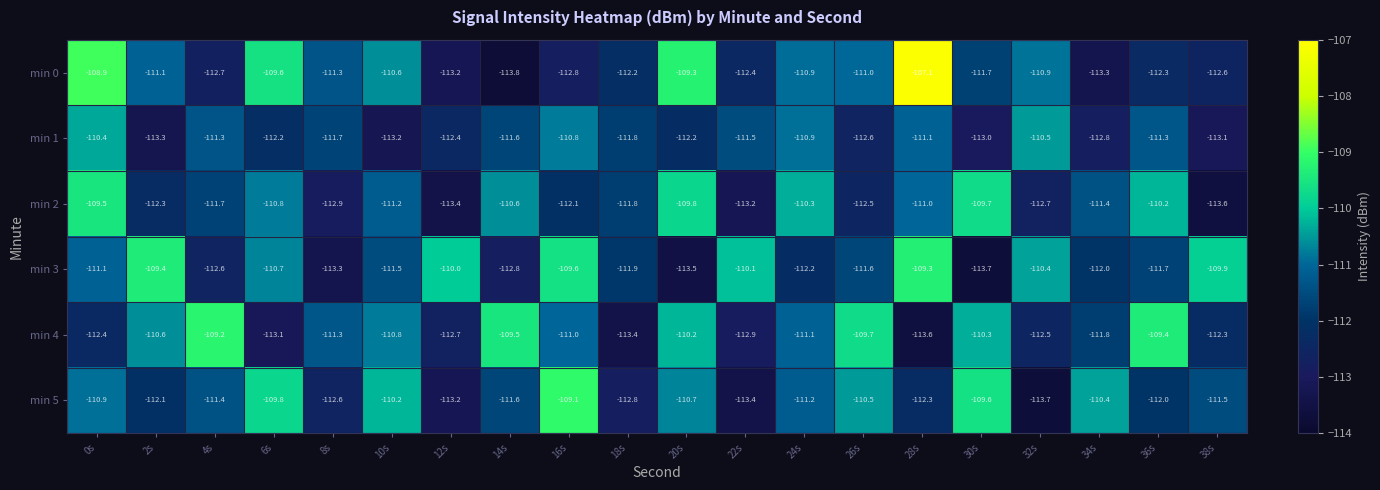

What is the spread (max minus min) of values at 16s?

3.7